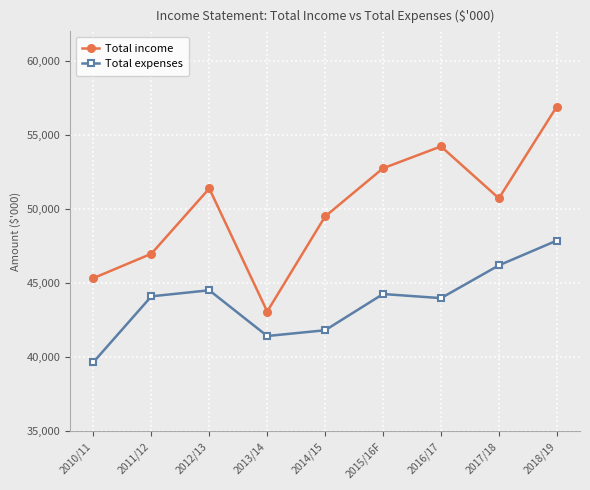

Which series has the largest range (max minus min)?

Total income